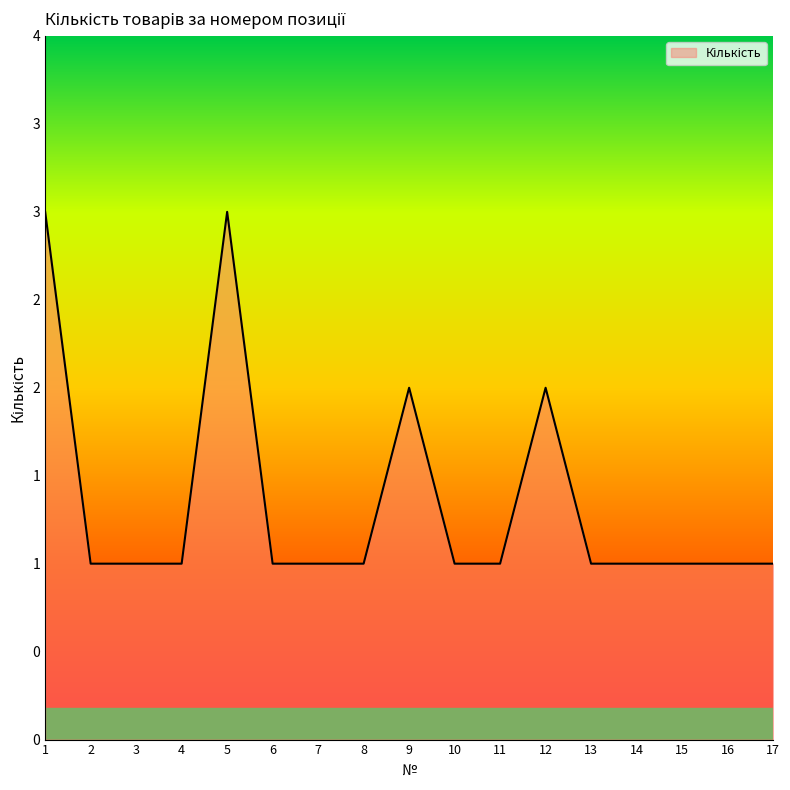

Which label corresponds to the largest value in the chart?

1